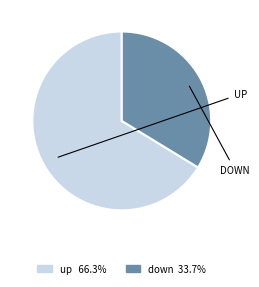

Which category has the biggest portion of the pie?

up